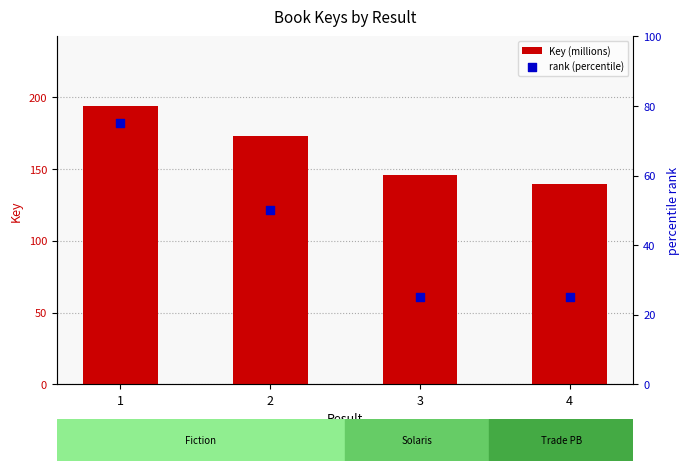

At how many categories does at least one series exceed 96?

4